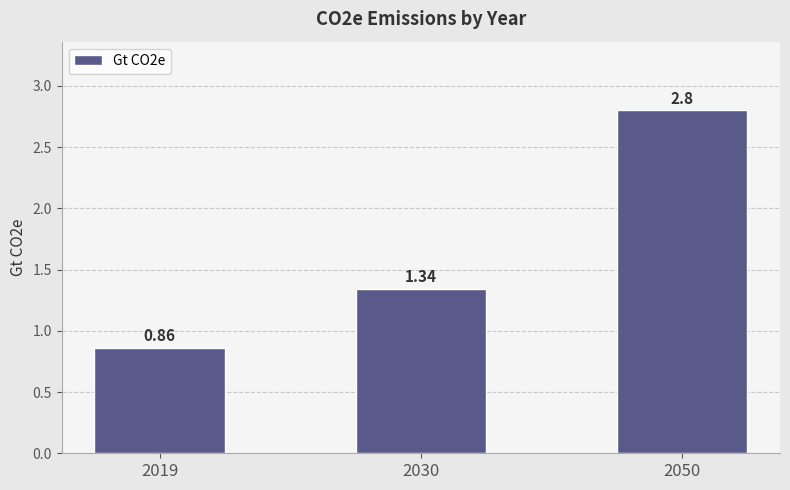

What is the sum of the values at 2019 and 2050?

3.7